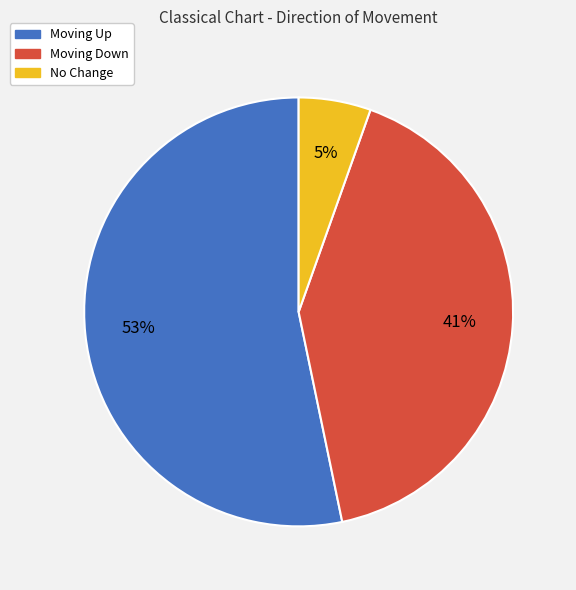

To the nearest percent, what is the difference between the largest and smallest slice percentages?

48%